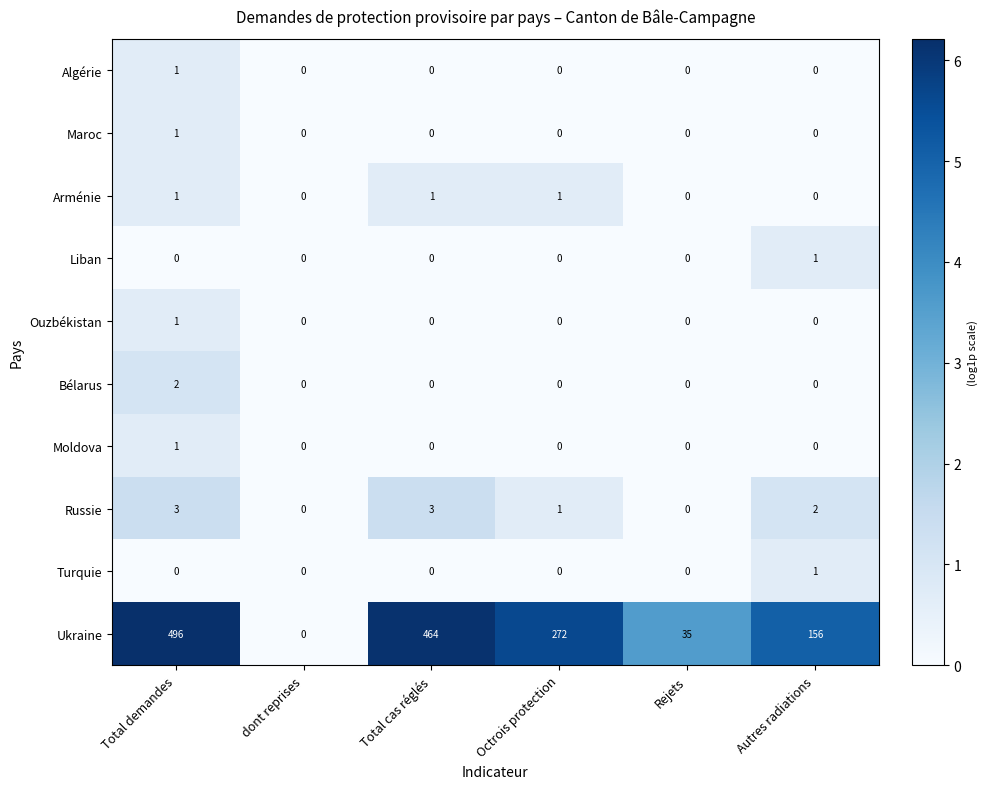

Which series has the widest spread of values?

Ukraine